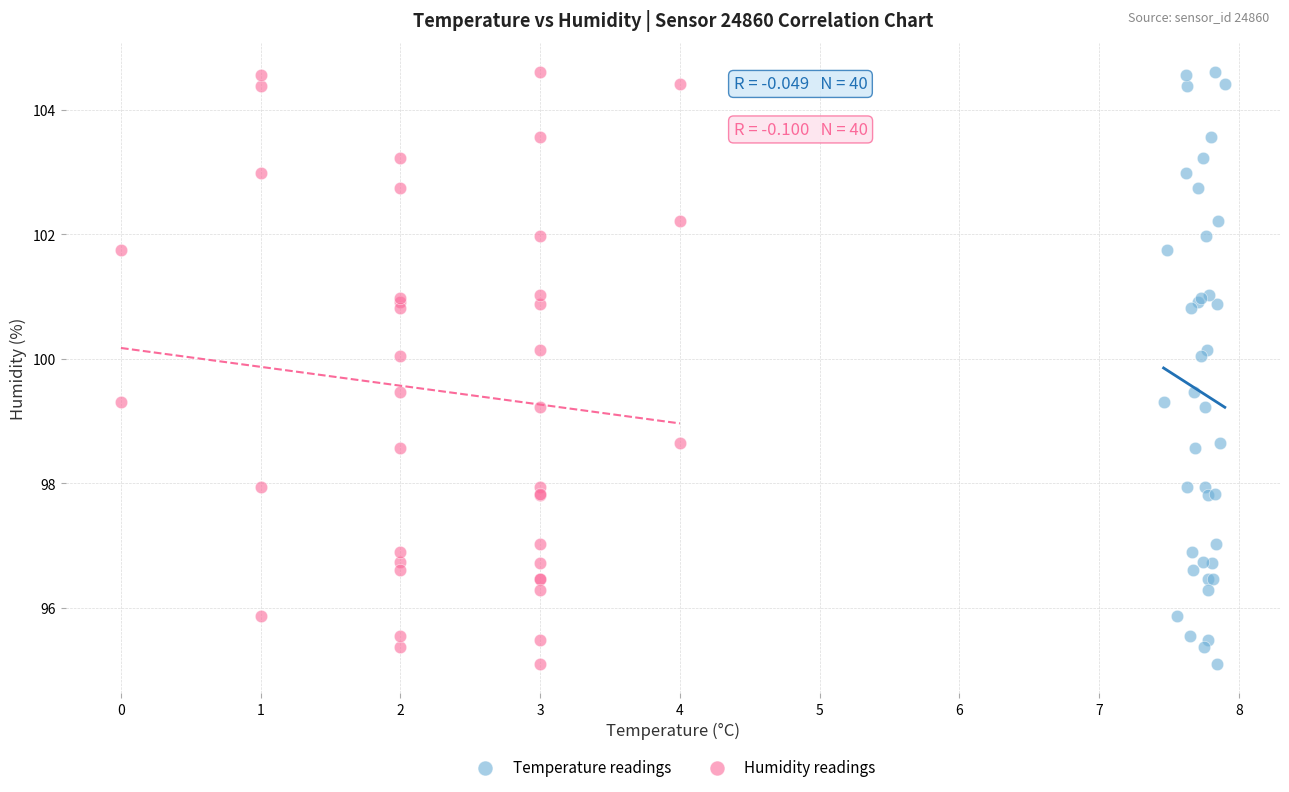

What are all the series names shown in the legend?

Temperature readings, Humidity readings